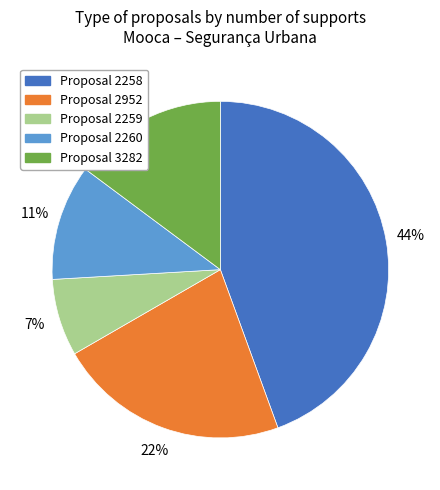

Count the number of slices in the pie.

5